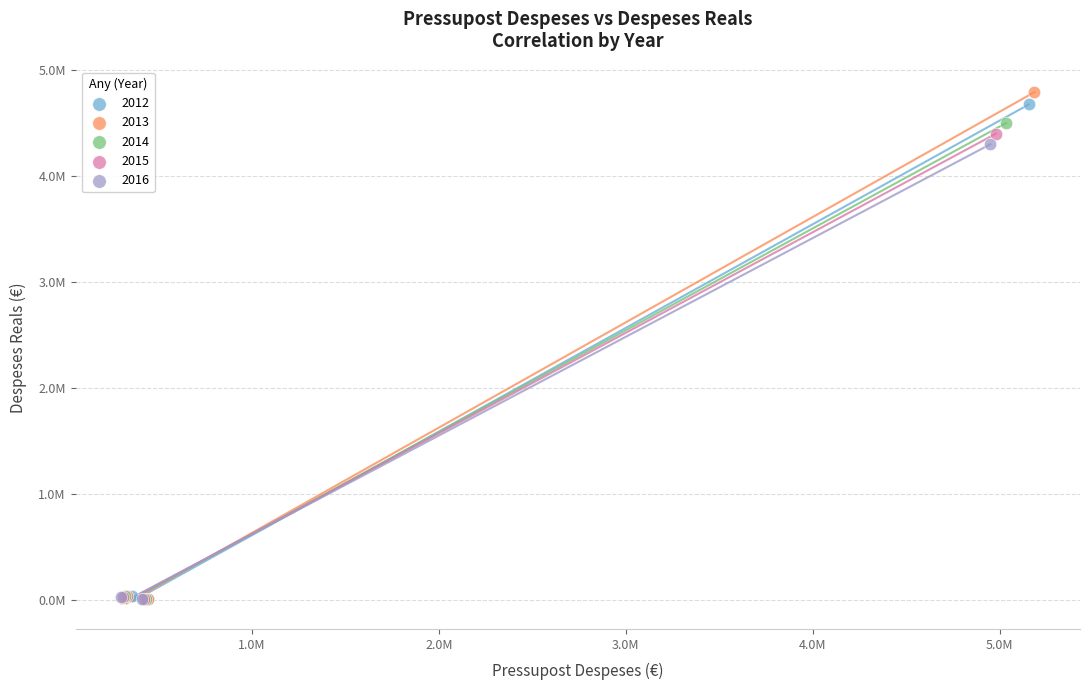

What are all the series names shown in the legend?

2012, 2013, 2014, 2015, 2016